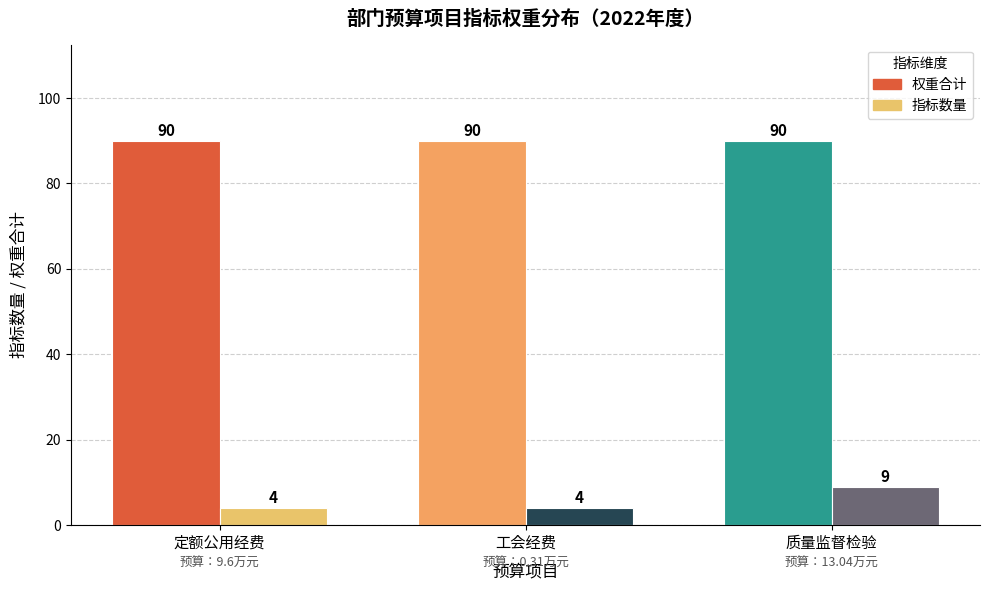

Reading left to right, list all the values displayed in this chart.

权重合计: 定额公用经费=90	工会经费=90	质量监督检验=90
指标数量: 定额公用经费=4	工会经费=4	质量监督检验=9